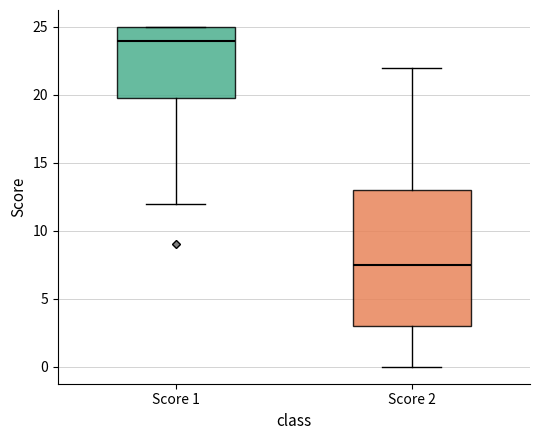

Where is the upper edge of the box for Score 1 on the y-axis? The values are not printed on the chart, so give them approximately, as read against the axis.

25.0